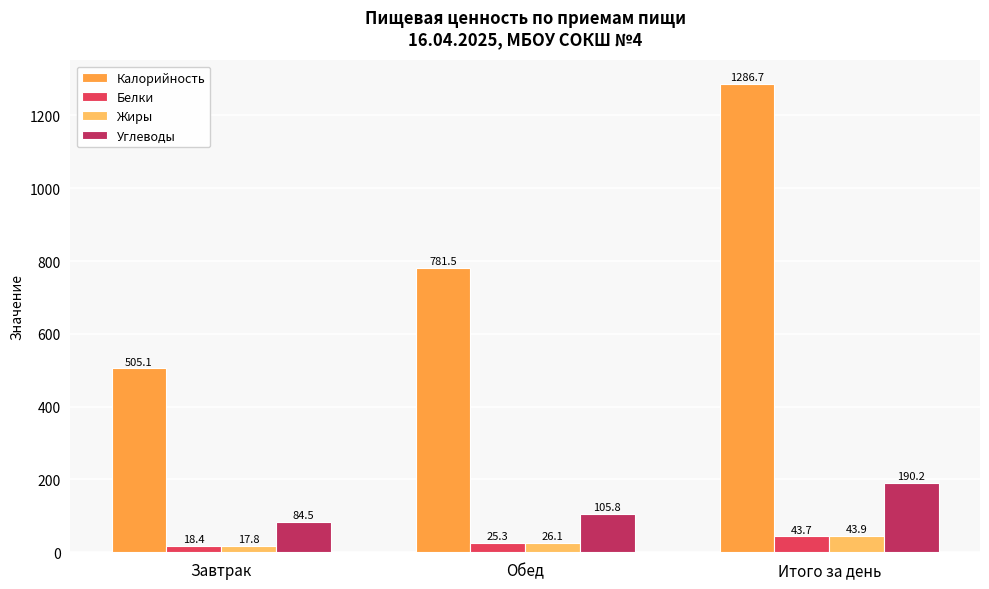

How many series are shown in this chart?

4